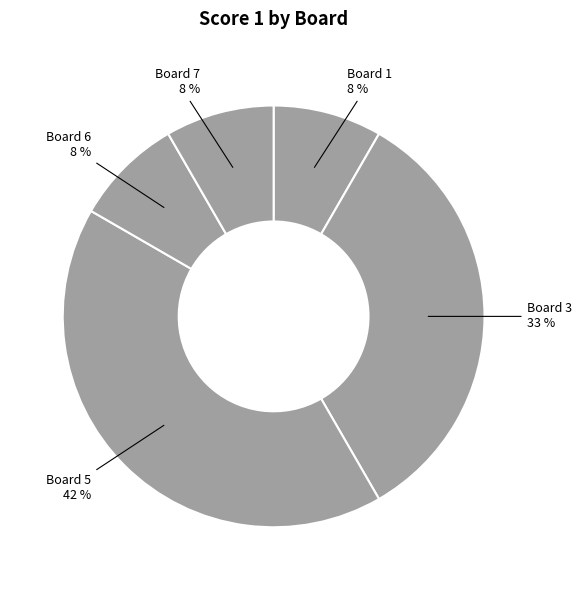

To the nearest percent, what is the average slice percentage?

20%